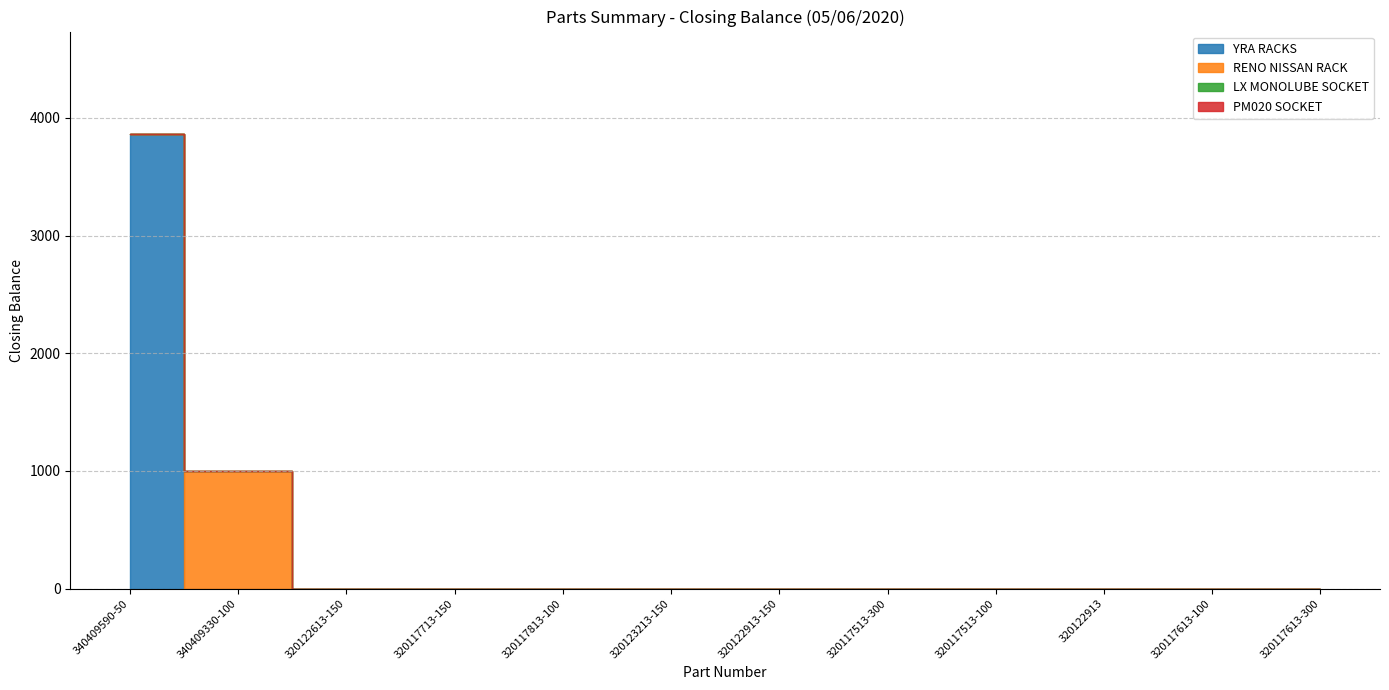

List the series in order of their peak value, lowest first.

LX MONOLUBE SOCKET, PM020 SOCKET, RENO NISSAN RACK, YRA RACKS